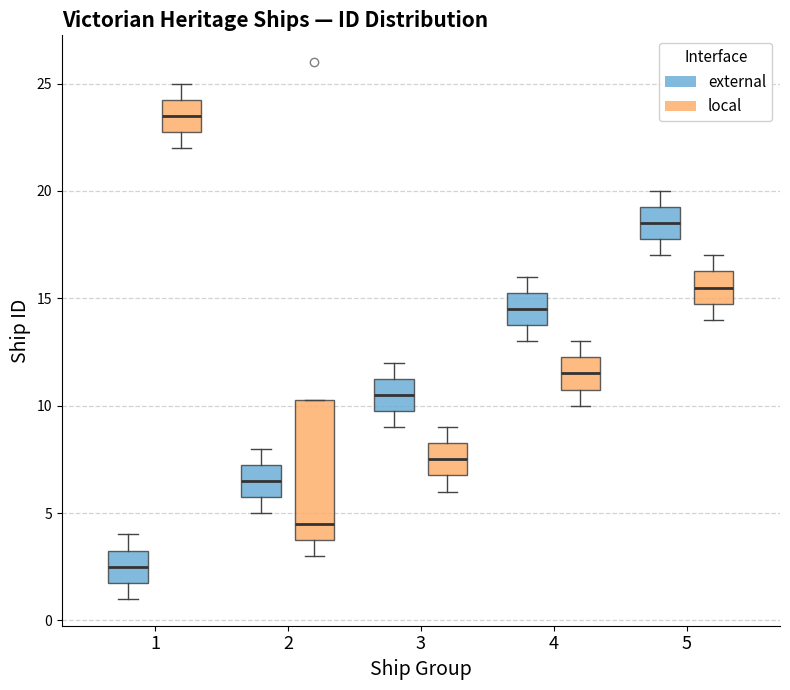

Reading left to right, transcribe this box plot: for each box, give where its median line is, the range the box spans, and where its two whiskers end, as read against the y-axis. The values are not printed on the chart, so give them approximately, as read against the axis.

1 (external): median 2.5, box 2.0 to 3.5, whiskers 1.0 to 4.0
1 (local): median 23.5, box 23.0 to 24.5, whiskers 22.0 to 25.0
2 (external): median 6.5, box 6.0 to 7.5, whiskers 5.0 to 8.0
2 (local): median 4.5, box 4.0 to 10.5, whiskers 3.0 to 10.5
3 (external): median 10.5, box 10.0 to 11.5, whiskers 9.0 to 12.0
3 (local): median 7.5, box 7.0 to 8.5, whiskers 6.0 to 9.0
4 (external): median 14.5, box 14.0 to 15.5, whiskers 13.0 to 16.0
4 (local): median 11.5, box 11.0 to 12.5, whiskers 10.0 to 13.0
5 (external): median 18.5, box 18.0 to 19.5, whiskers 17.0 to 20.0
5 (local): median 15.5, box 15.0 to 16.5, whiskers 14.0 to 17.0